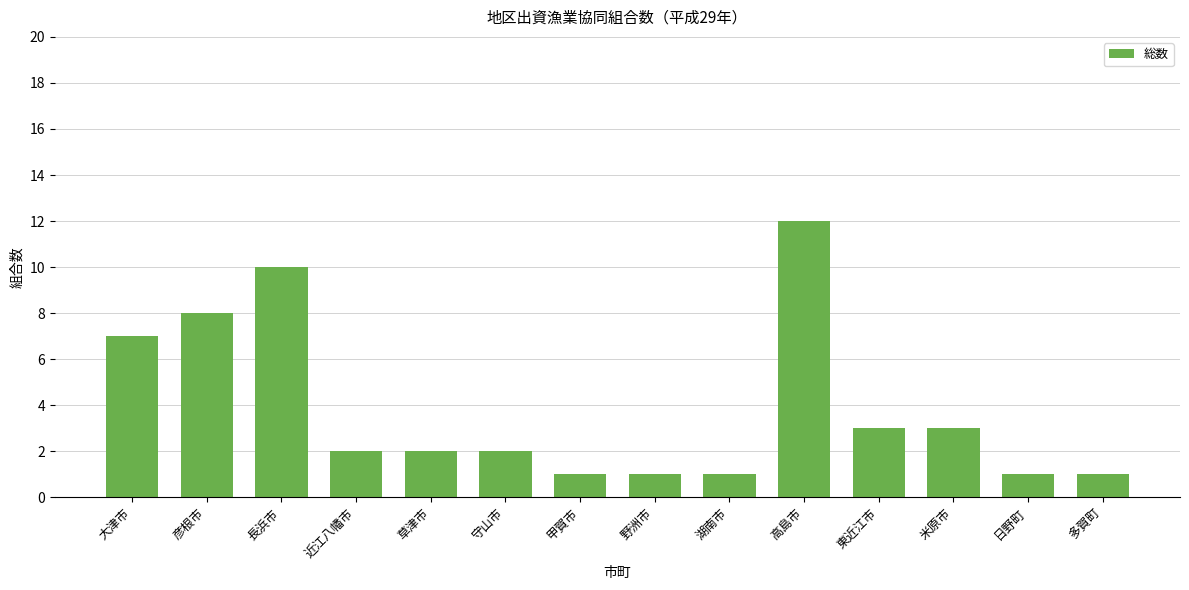

Reading left to right, what are all the values shown in this chart?

7	8	10	2	2	2	1	1	1	12	3	3	1	1